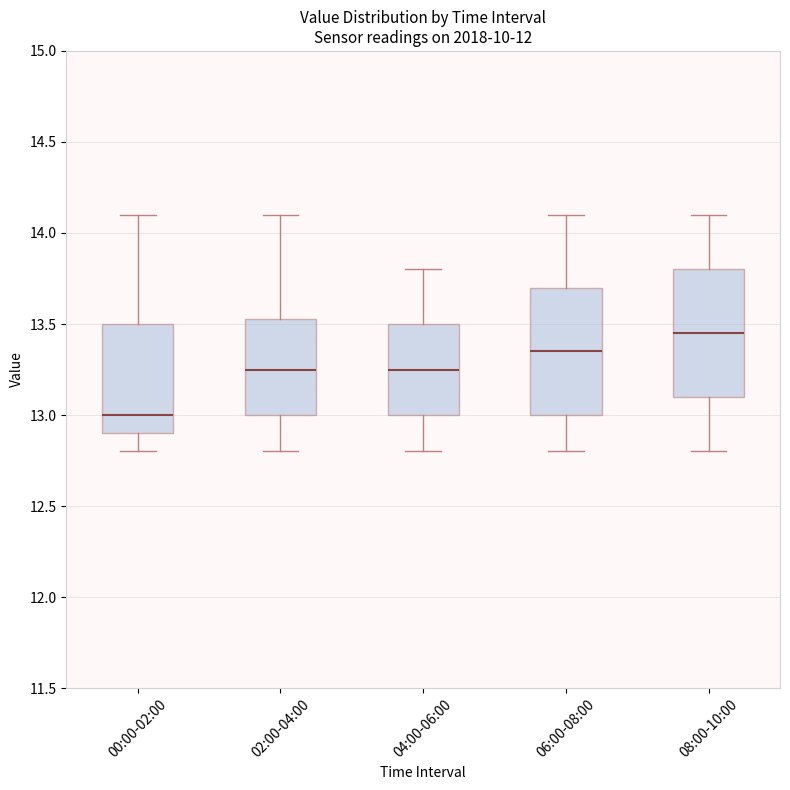

Reading left to right, read every box against the y-axis: the position of its median line, the range the box covers, and the ends of its whiskers. The values are not printed on the chart, so give them approximately, as read against the axis.

00:00-02:00: median 13.00, box 12.90 to 13.50, whiskers 12.80 to 14.10
02:00-04:00: median 13.25, box 13.00 to 13.55, whiskers 12.80 to 14.10
04:00-06:00: median 13.25, box 13.00 to 13.50, whiskers 12.80 to 13.80
06:00-08:00: median 13.35, box 13.00 to 13.70, whiskers 12.80 to 14.10
08:00-10:00: median 13.45, box 13.10 to 13.80, whiskers 12.80 to 14.10